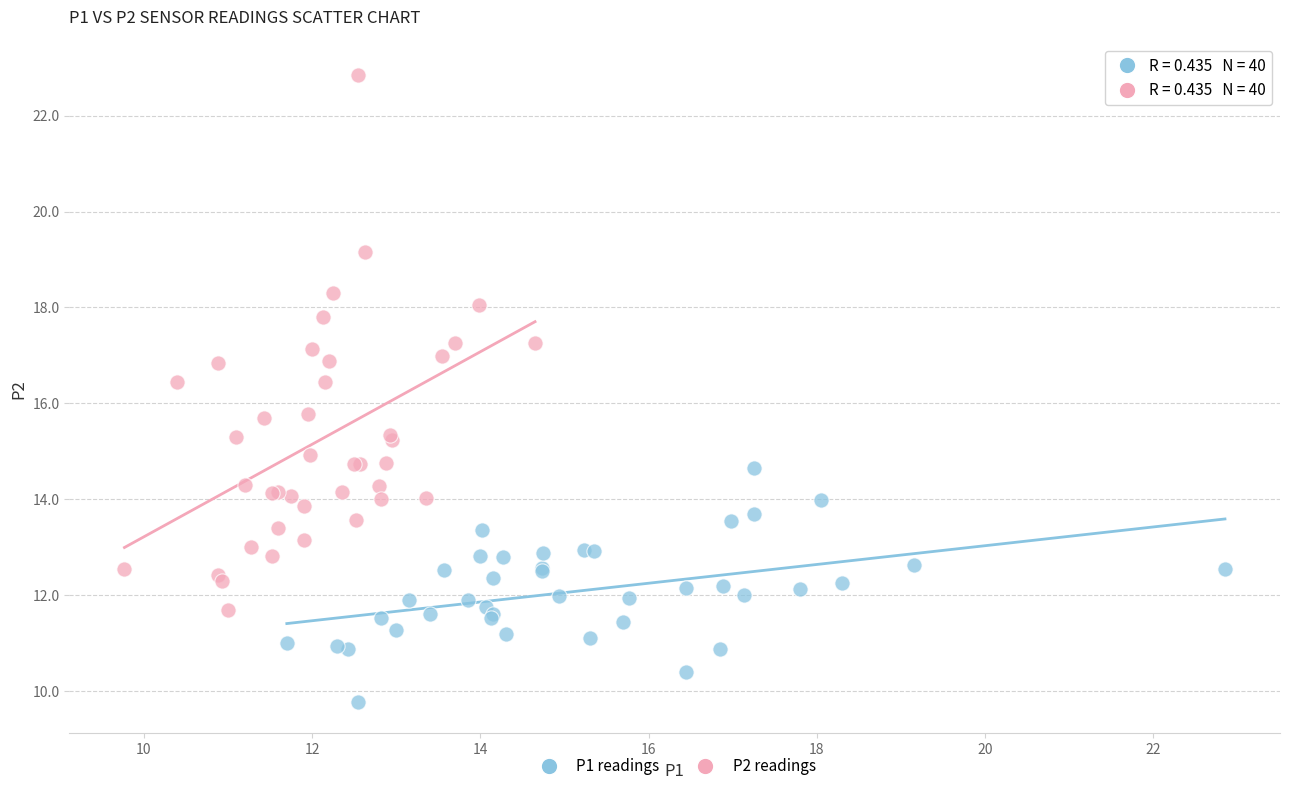

Which series contains the lowest Y value?

P1 readings